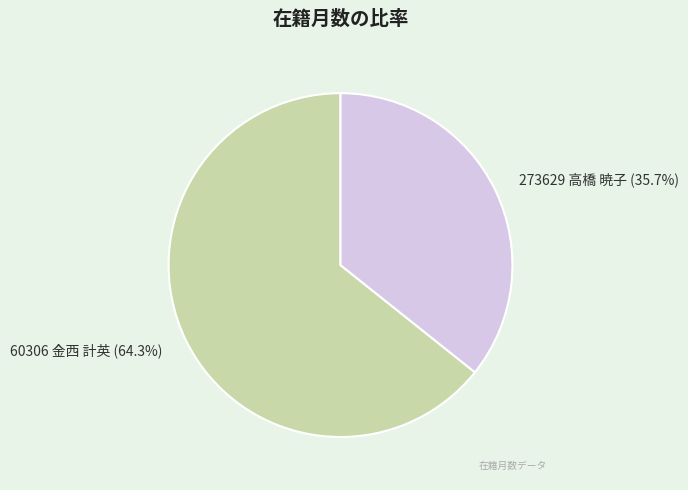

What percentage is NOT represented by 60306 金西 計英?

35.7%